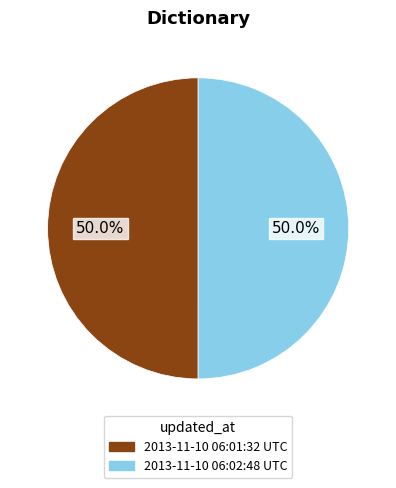

True or false: 2013-11-10 06:02:48 UTC accounts for 50% of the total.

True